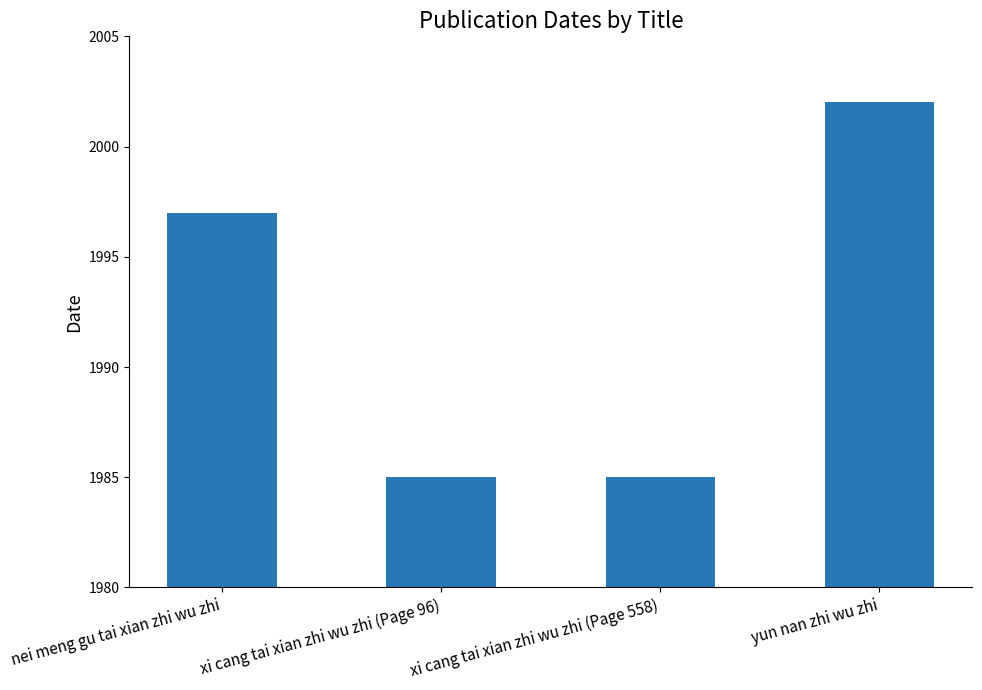

The value at nei meng gu tai xian zhi wu zhi is 1997. True or false?

True